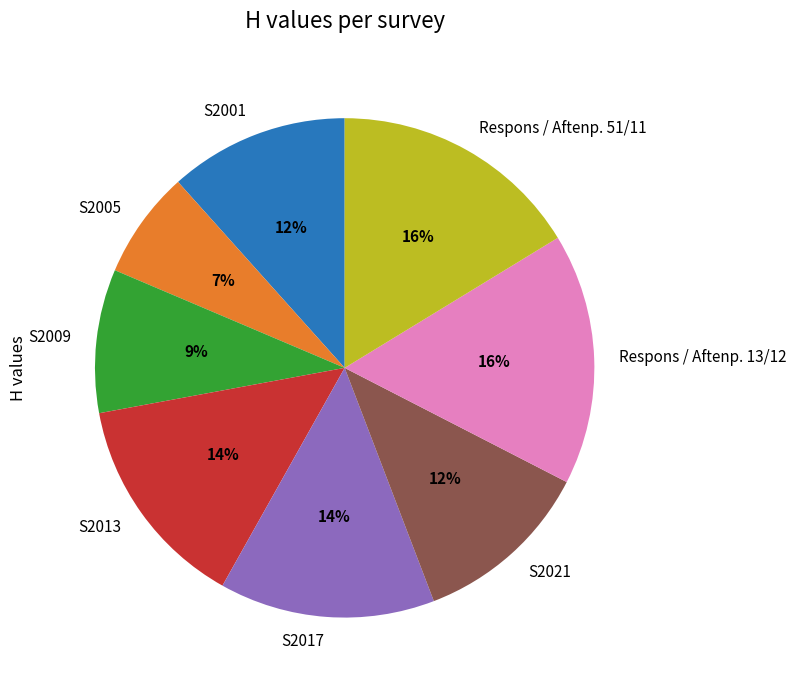

What percentage is the S2021 slice, to the nearest percent?

12%